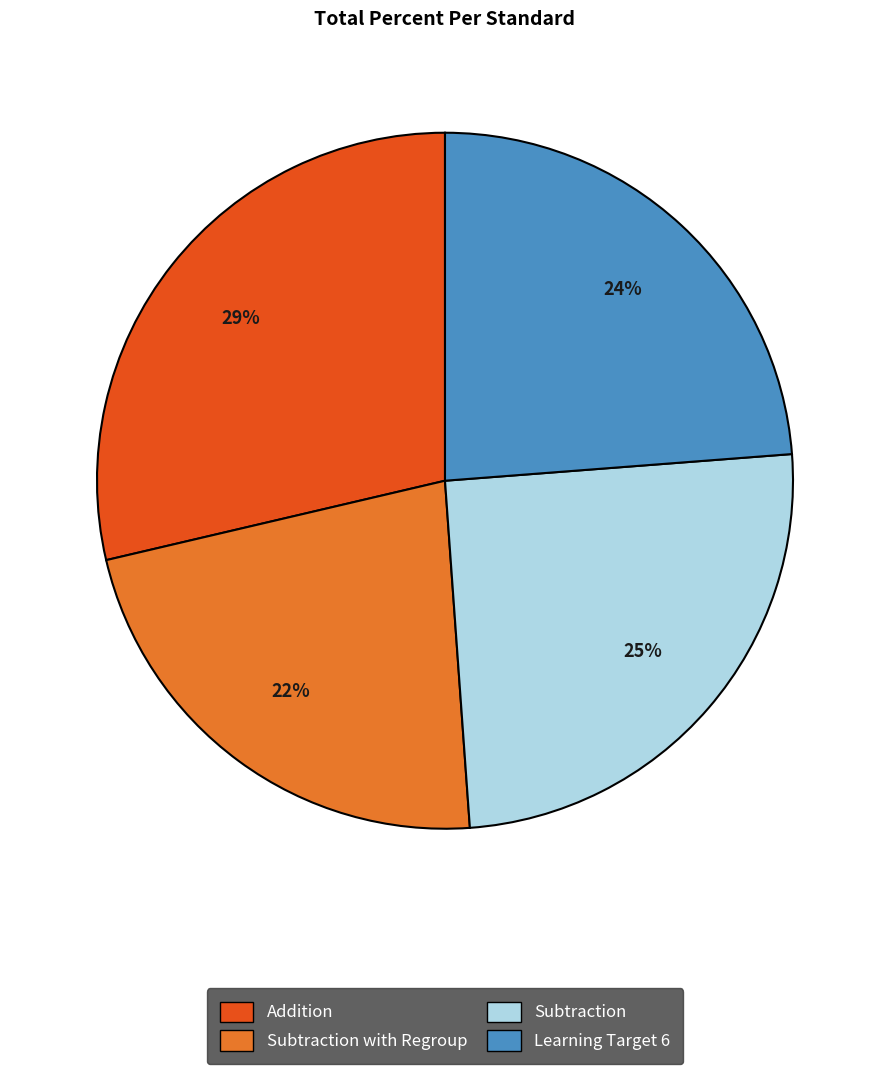

Does any single category account for the majority?

No